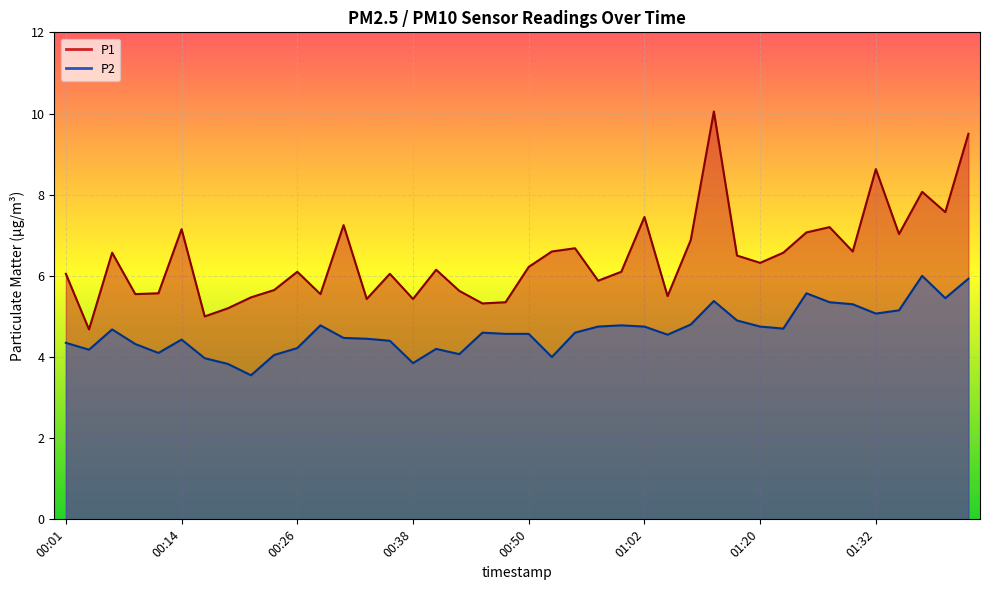

Between 00:48 and 01:02, which series saw the biggest shift?

P1